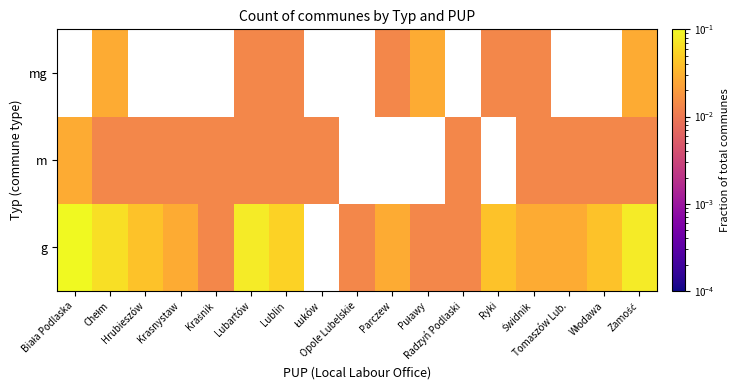

Is the value of g at Hrubieszów greater than the value of mg at Krasnystaw?

No